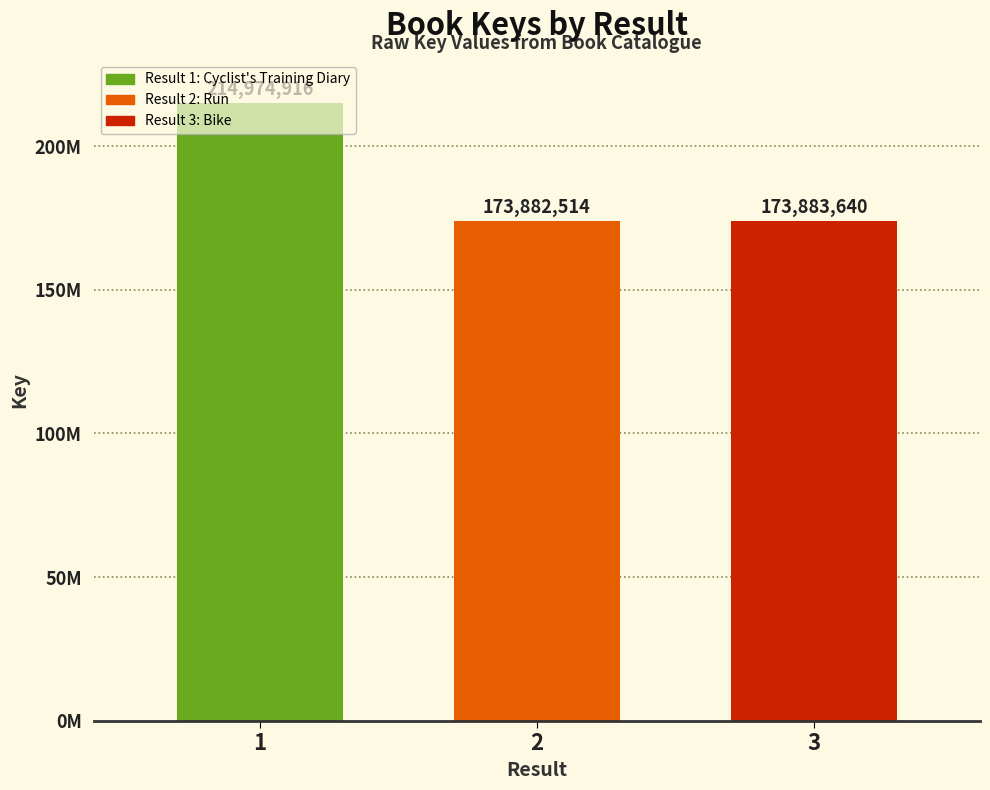

What is the sum of the values at 2 and 1?

388857430